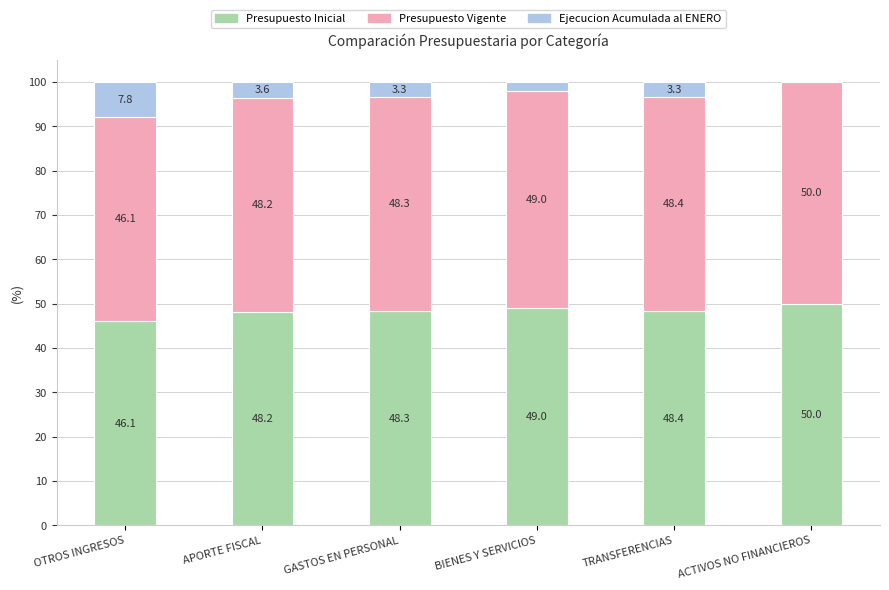

Reading right to left, transcribe the values for Presupuesto Inicial.

ACTIVOS NO FINANCIEROS=50.0	TRANSFERENCIAS=48.4	BIENES Y SERVICIOS=49.0	GASTOS EN PERSONAL=48.3	APORTE FISCAL=48.2	OTROS INGRESOS=46.1